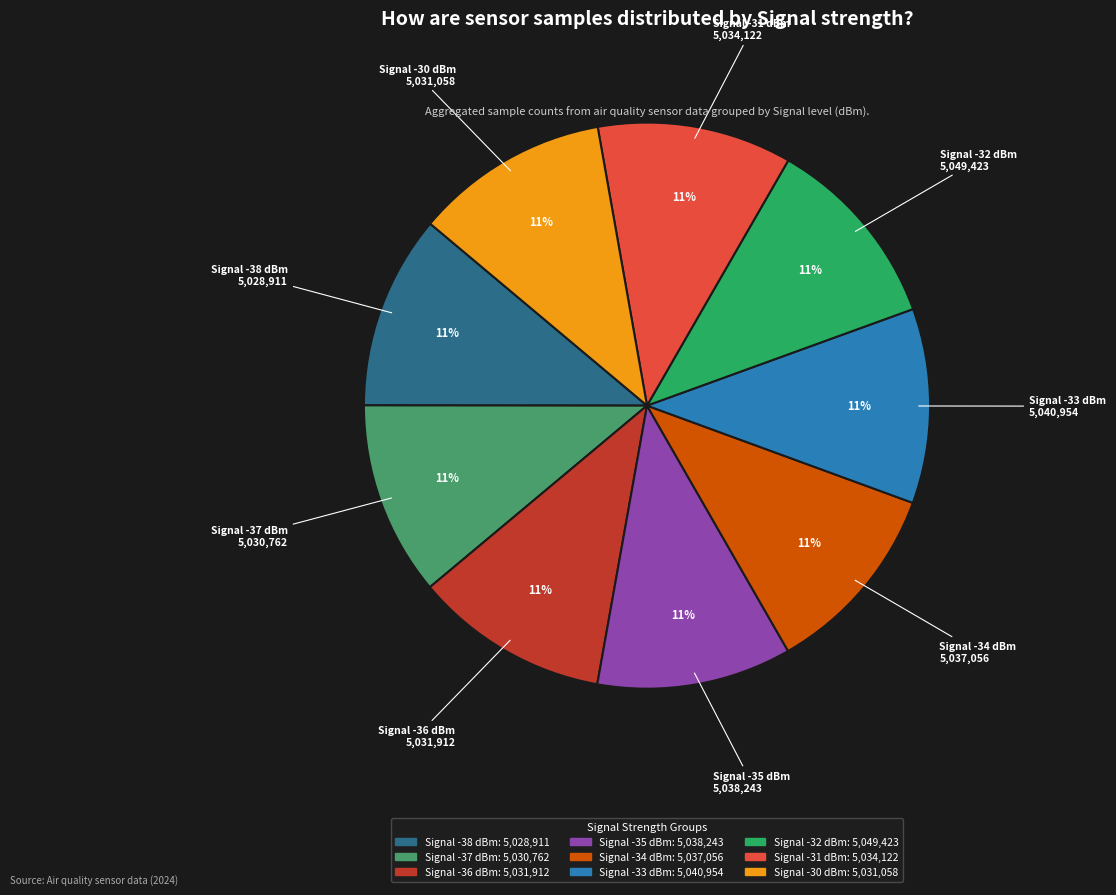

How many segments does this pie chart have?

9